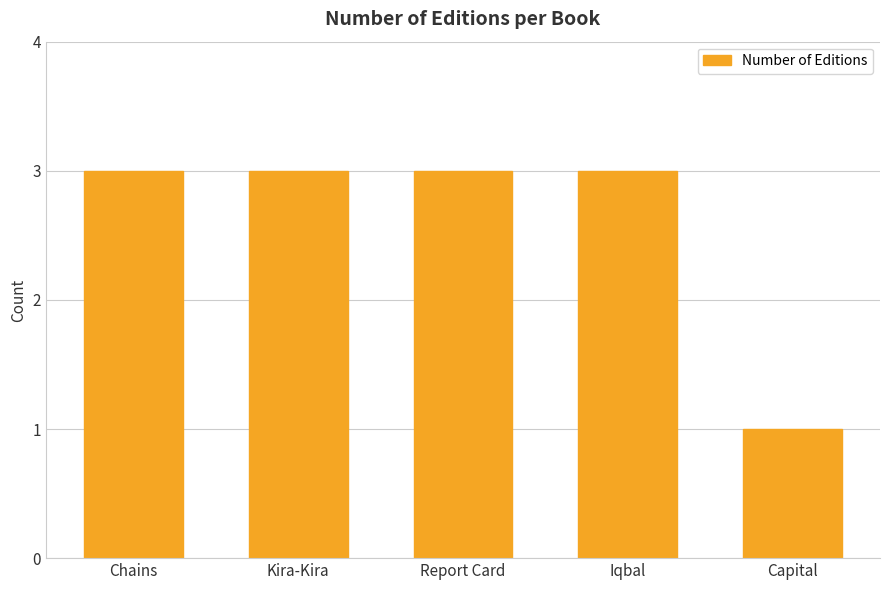

What is the average value?

3